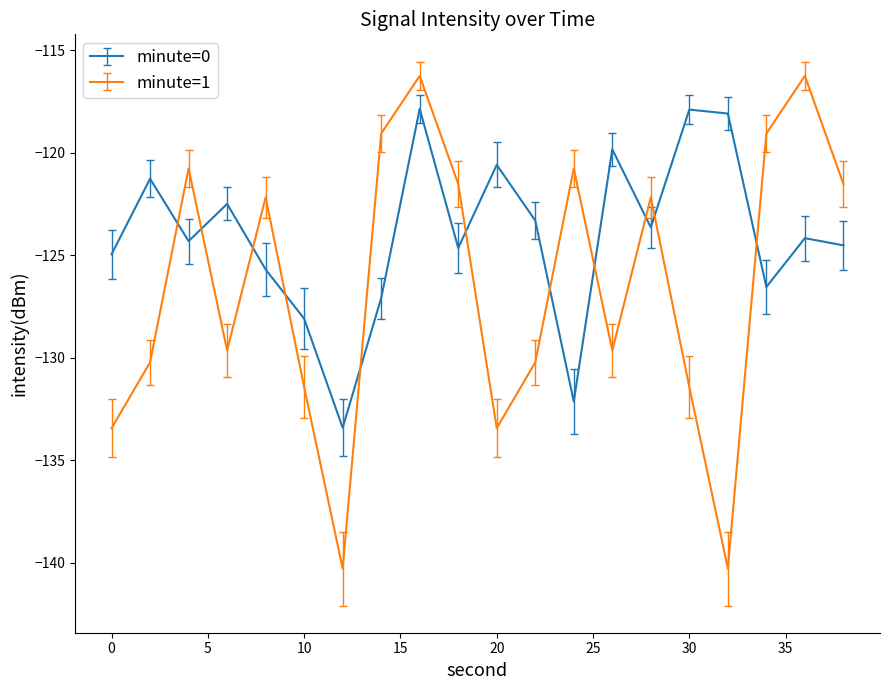

How many times do minute=0 and minute=1 cross each other?

11